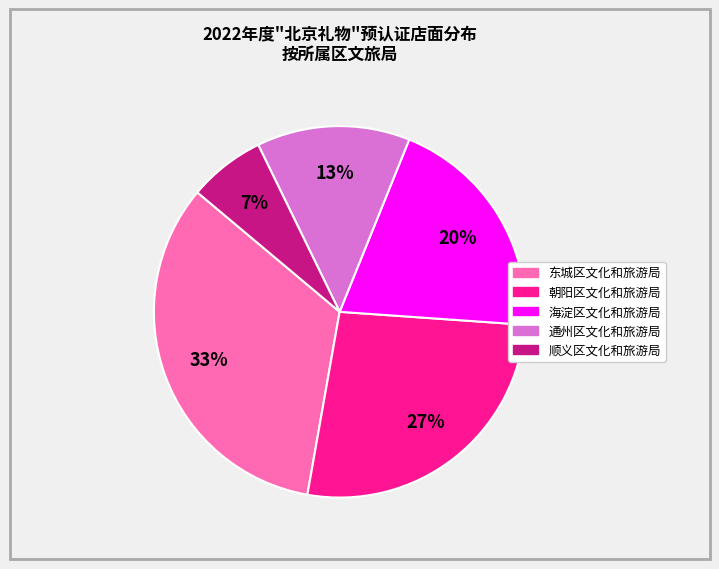

To the nearest percent, what is the difference between the 通州区文化和旅游局 and 东城区文化和旅游局 slice percentages?

20%